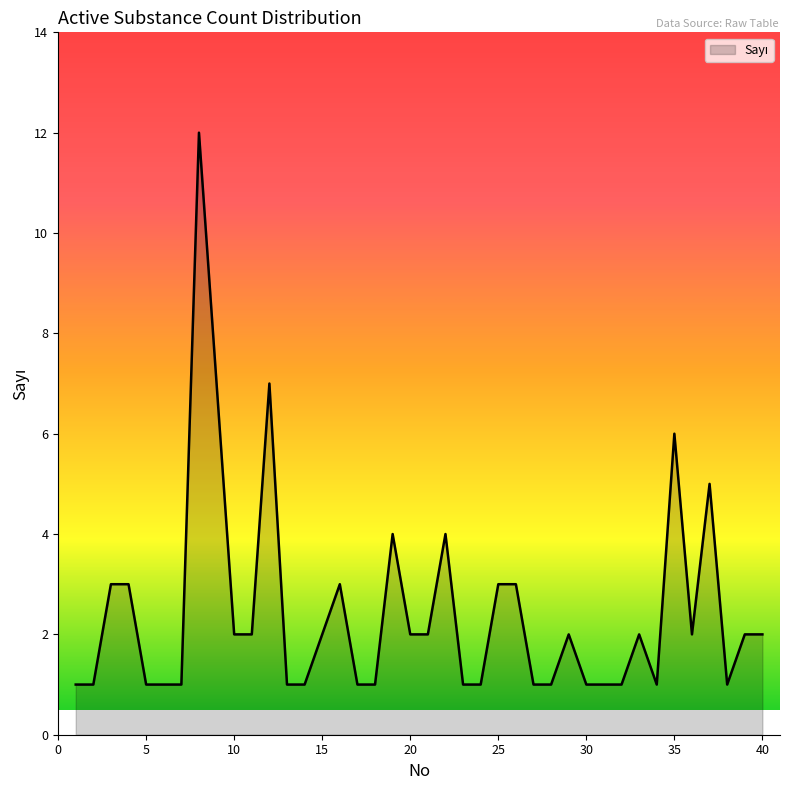

What is the difference between the maximum and minimum values?

11